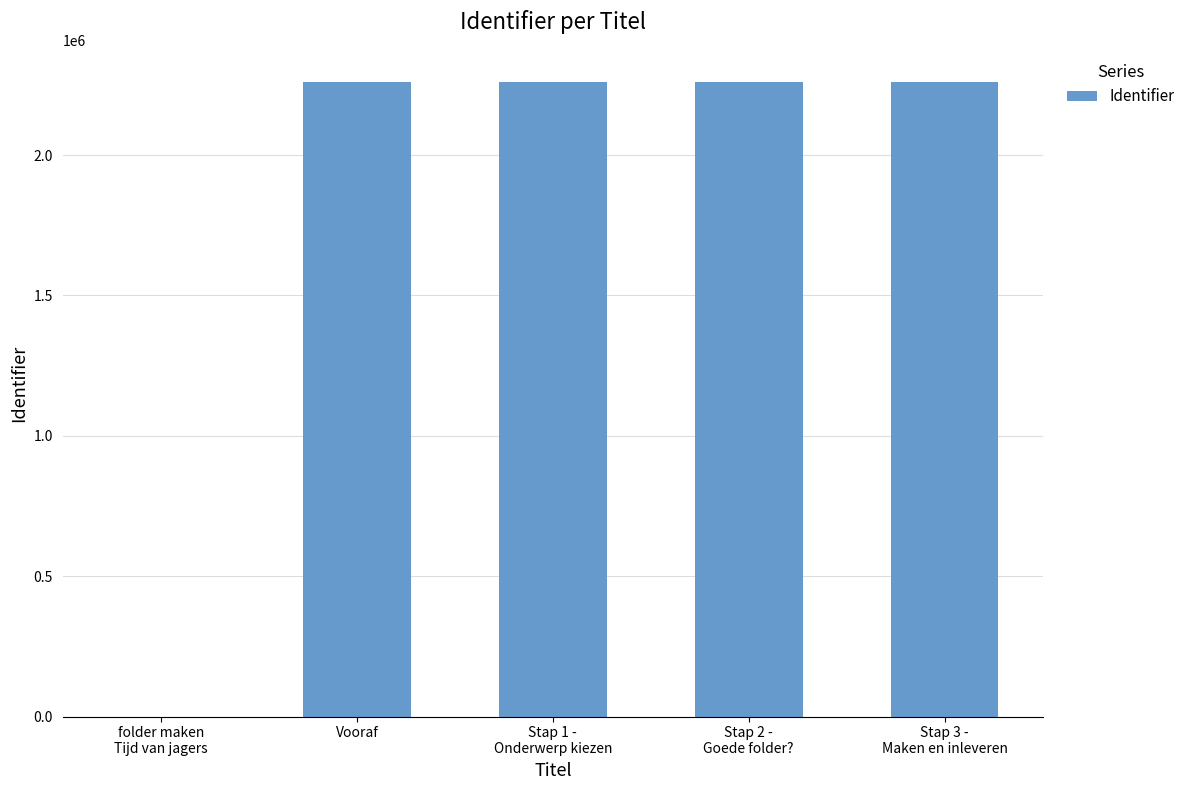

At which label is the value closest to 1130960?

Vooraf